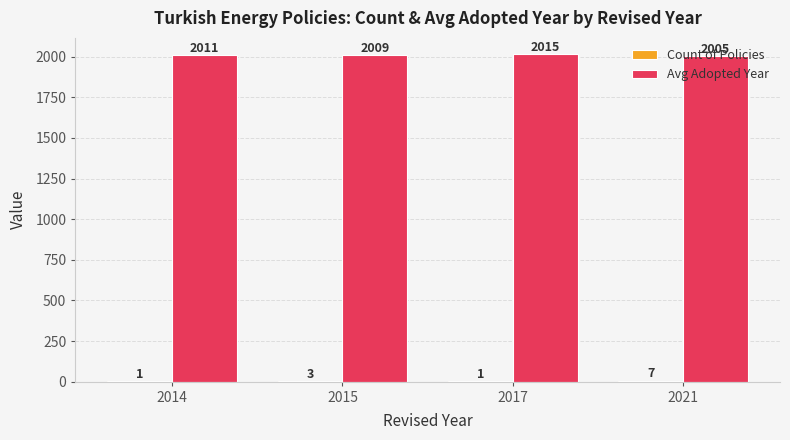

Which series changed the most between 2014 and 2017?

Avg Adopted Year